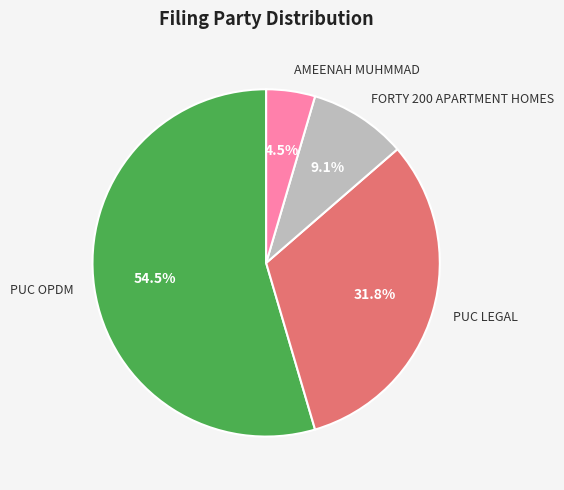

Which slice is the largest?

PUC OPDM